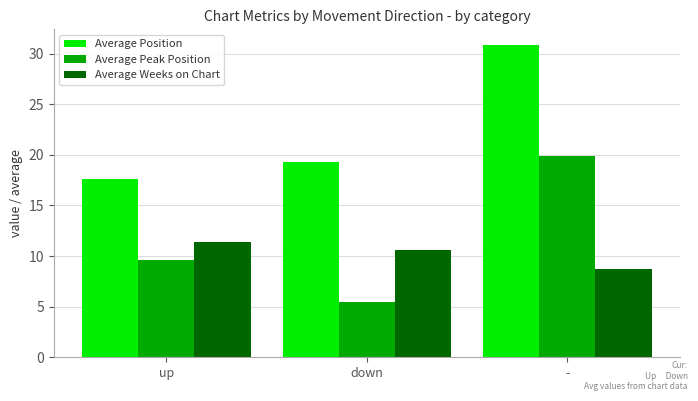

At which label does Average Position reach its minimum?

up